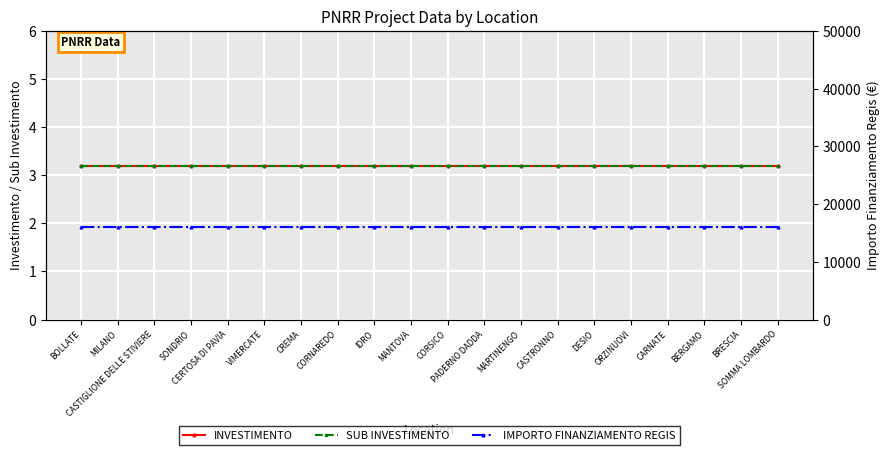

What position from the right is SONDRIO?

17